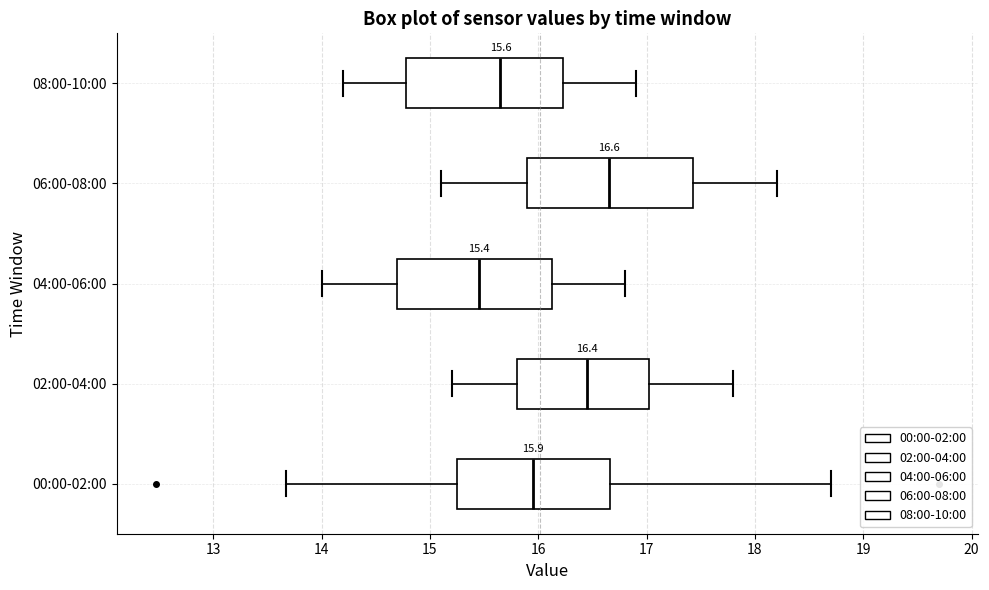

Which box has the furthest to the left median line?

04:00-06:00